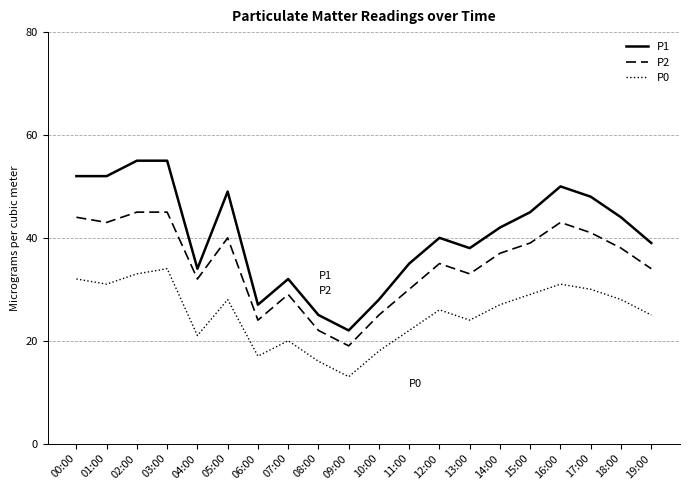

The value of P1 at 12:00 is 10. True or false?

False